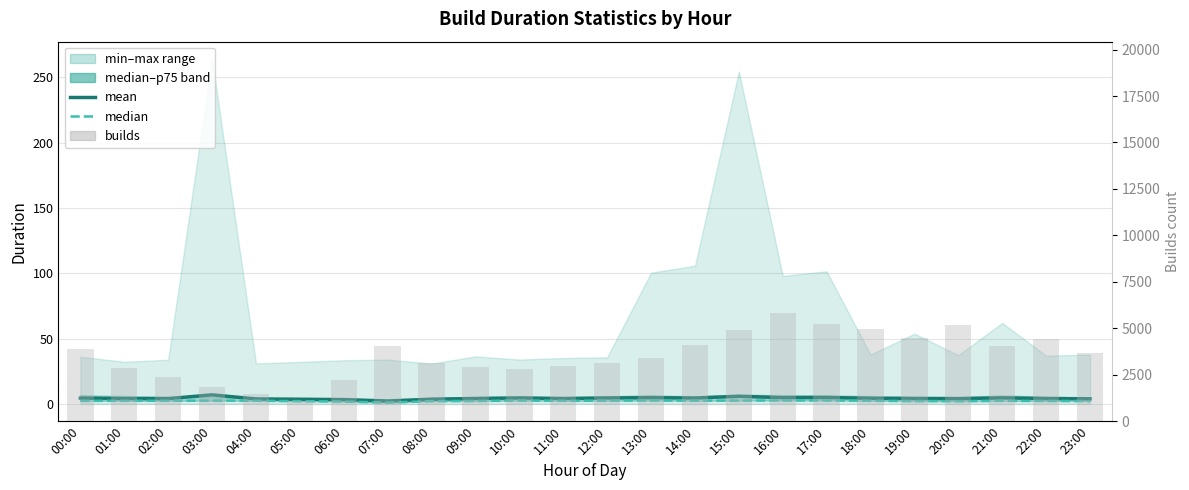

The value of mean at 08:00 is 0.9. True or false?

False